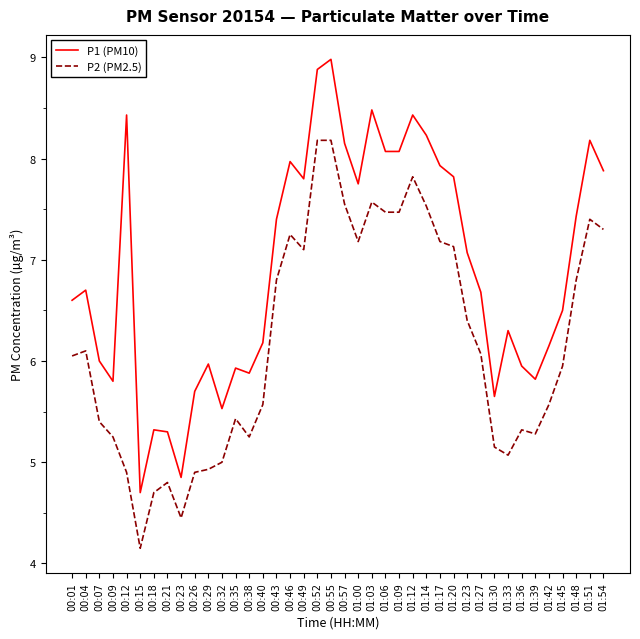

What is the average value of the P1 (PM10) series?

6.9